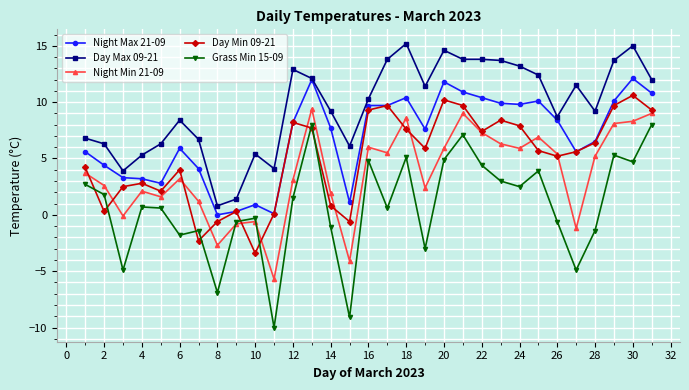

True or false: Grass Min 15-09 and Day Min 09-21 intersect in this chart.

True